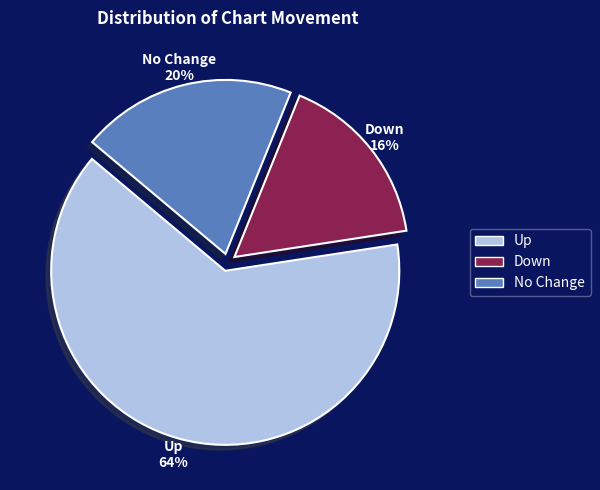

Count the number of slices in the pie.

3